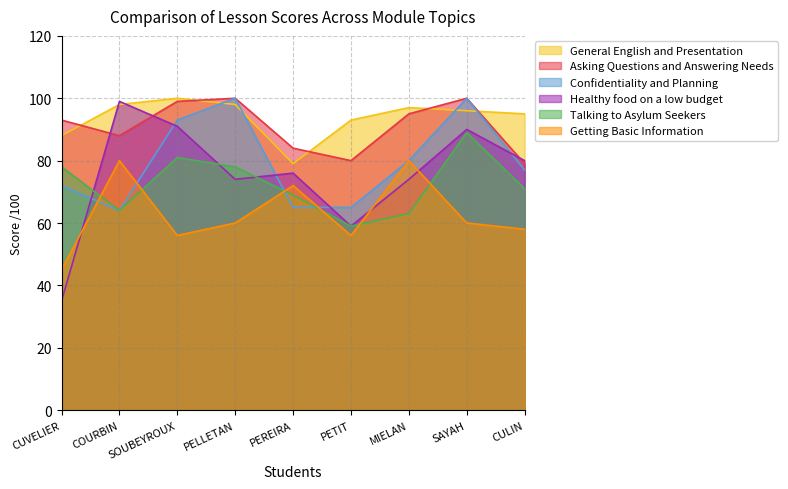

Is it true that Getting Basic Information equals 56 at PETIT?

True